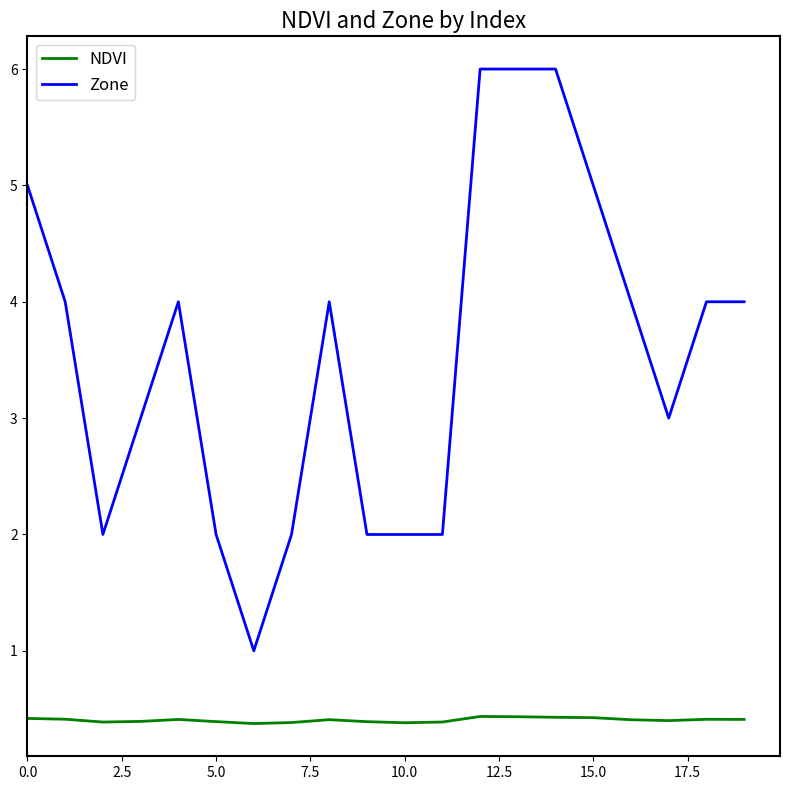

True or false: Zone has more than 1 interior local peaks.

True